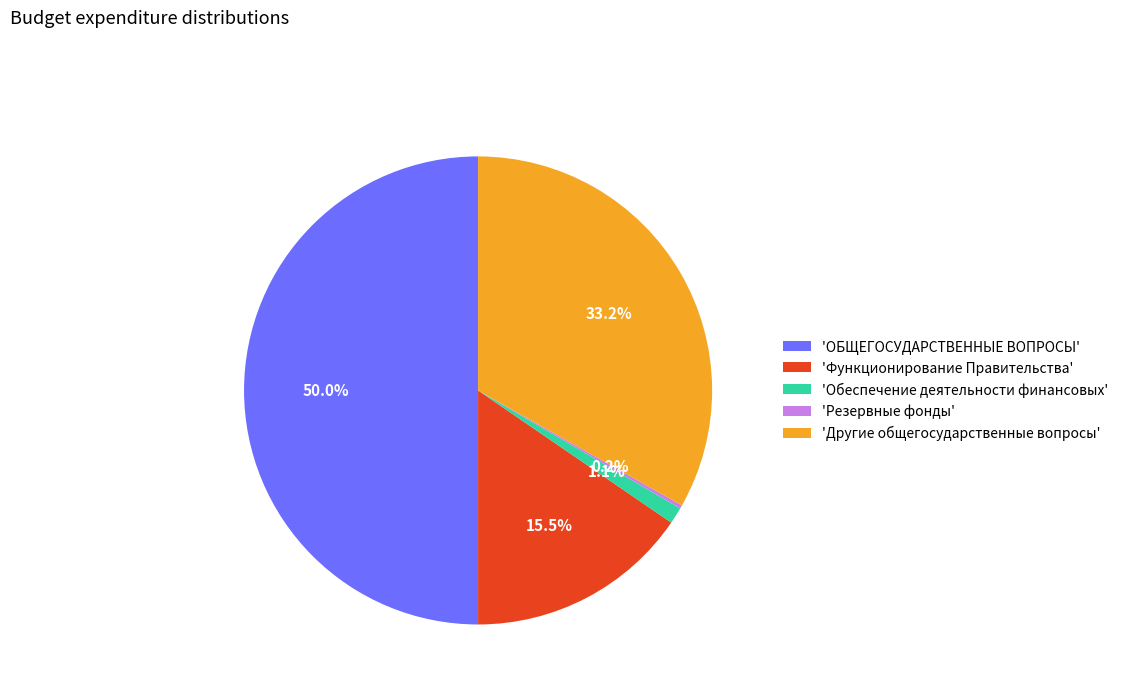

What is the largest slice in the pie chart?

'ОБЩЕГОСУДАРСТВЕННЫЕ ВОПРОСЫ'